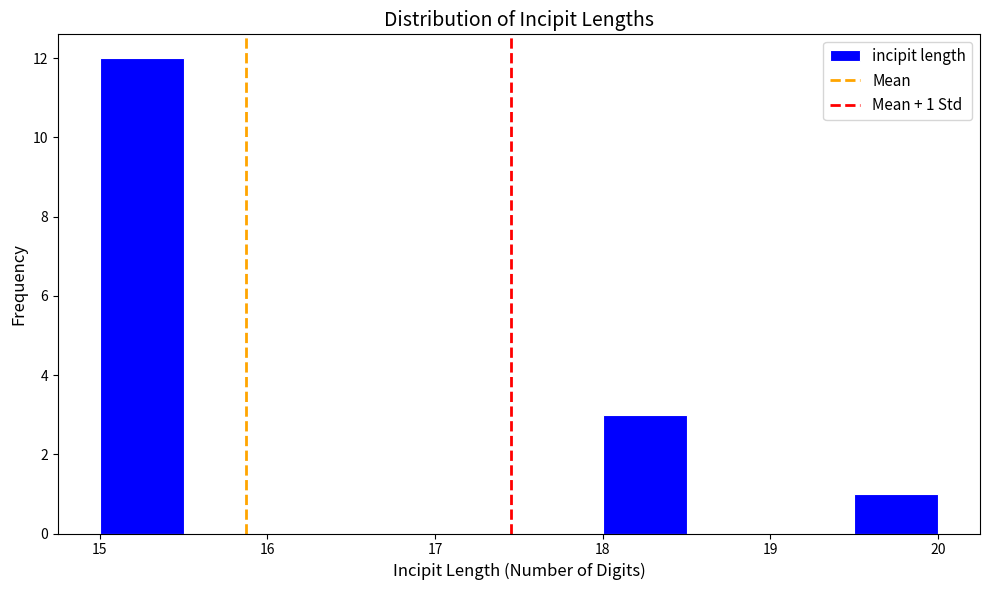

Which range on the x-axis has the tallest bar?

15.0 to 15.5